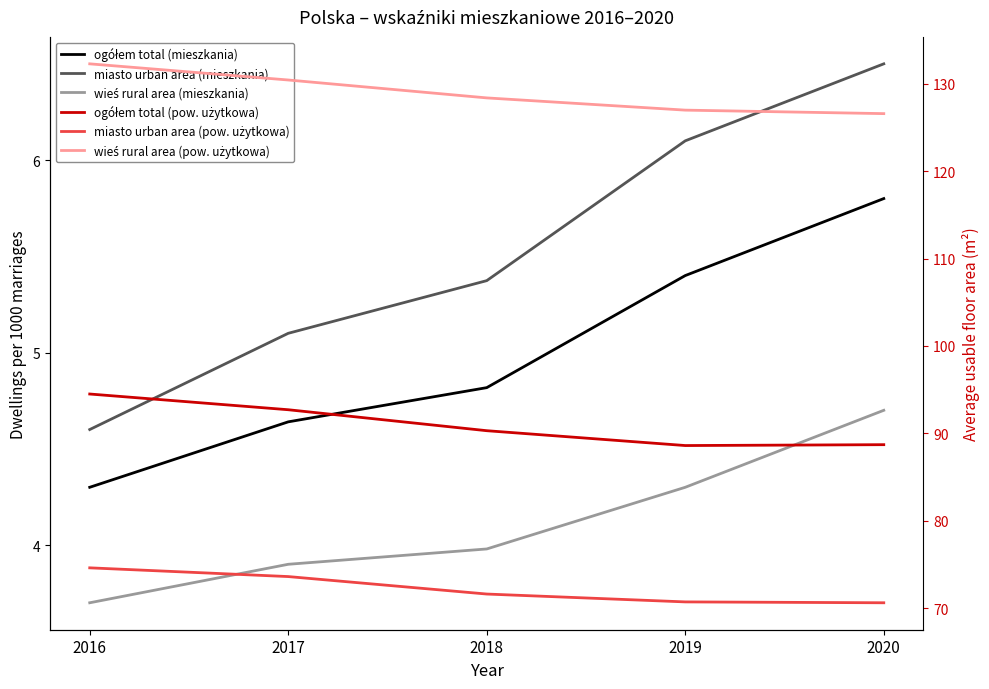

At 2018, list the series in order from smallest to largest.

wieś rural area (mieszkania), ogółem total (mieszkania), miasto urban area (mieszkania), miasto urban area (pow. użytkowa), ogółem total (pow. użytkowa), wieś rural area (pow. użytkowa)